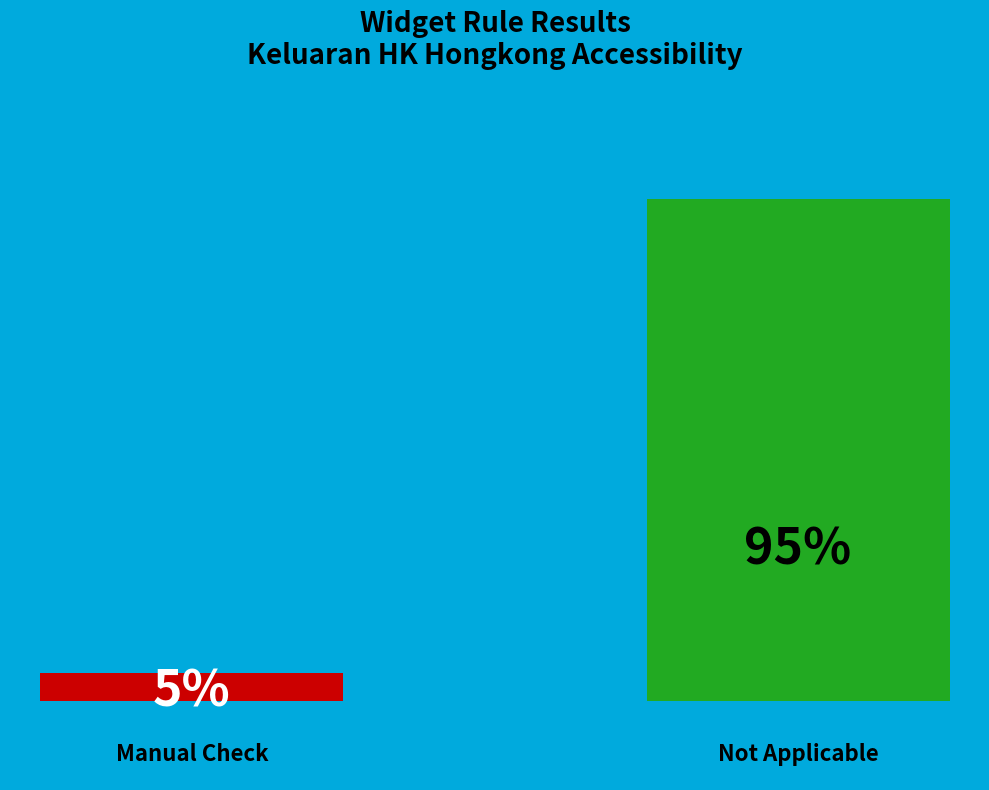

Are the bars horizontal?

No